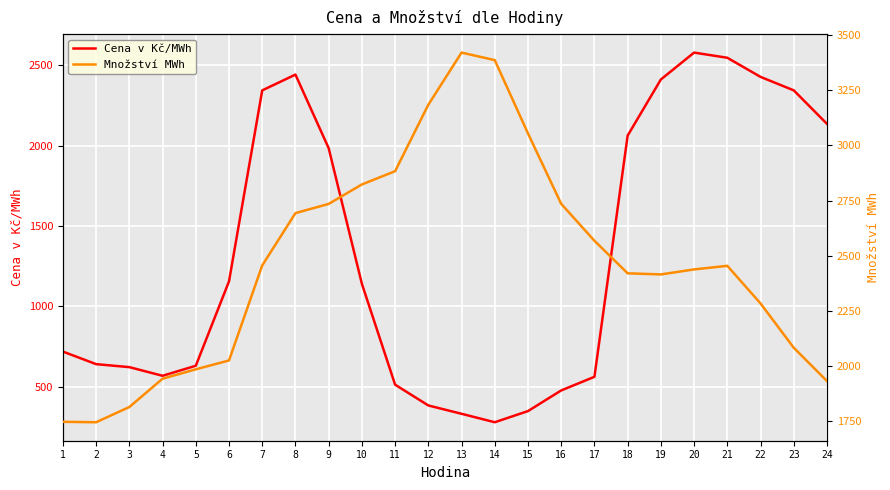

Where does the Cena v Kč/MWh series first go above 1140?

6